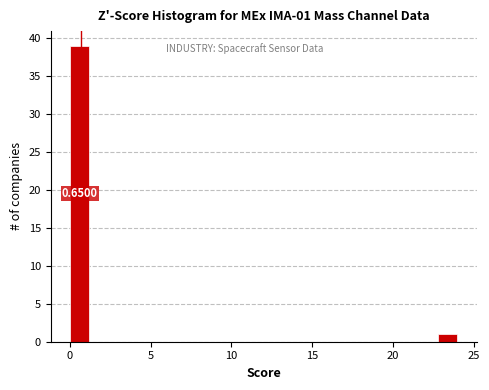

Read against the x-axis, roughly where is the centre of the tallest bar?

0.5